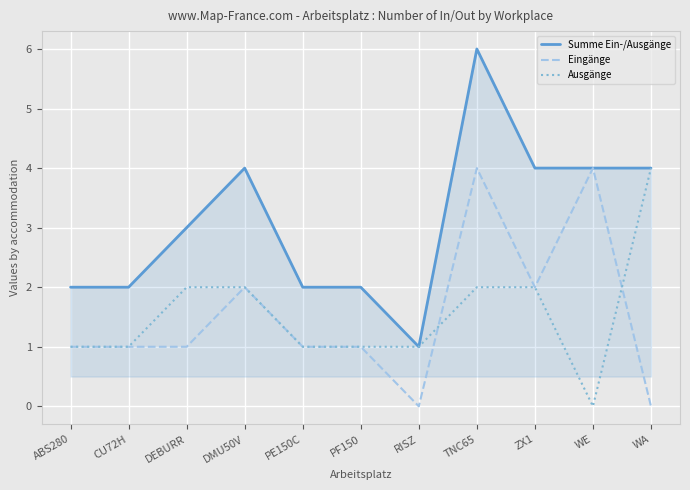

What position from the left is PE150C?

5